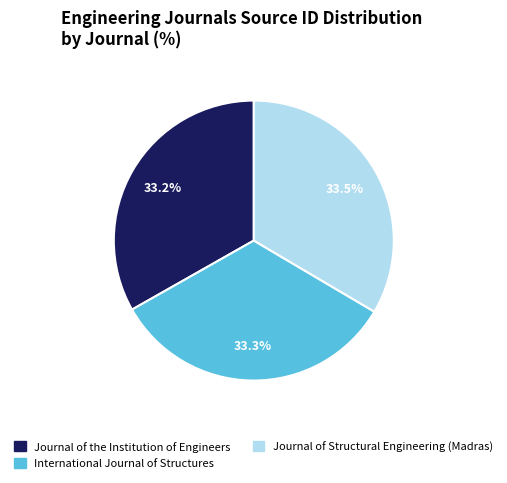

What is the ratio of the value at Journal of the Institution of Engineers to the value at International Journal of Structures?

1.0